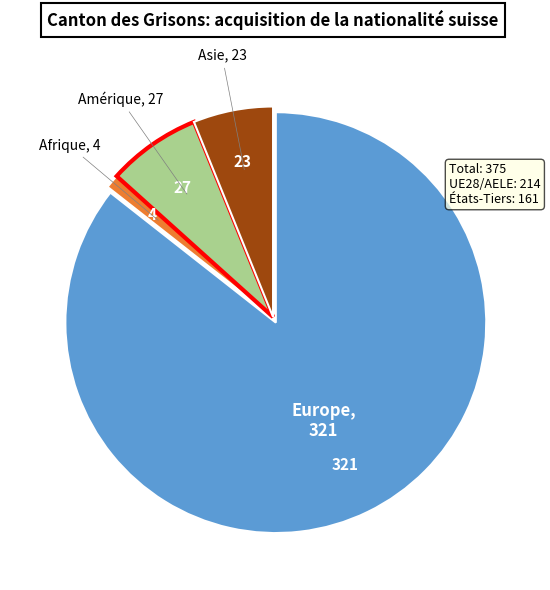

Does any single category account for the majority?

Yes